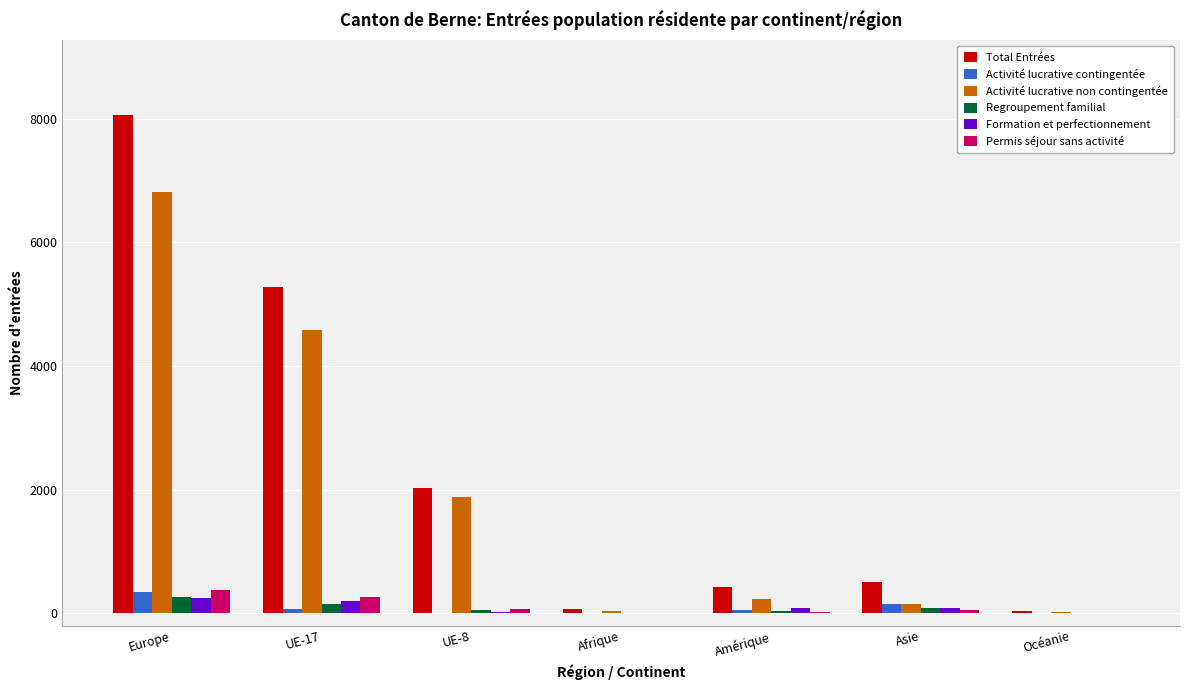

Are the bars grouped side by side (vs. stacked)?

Yes